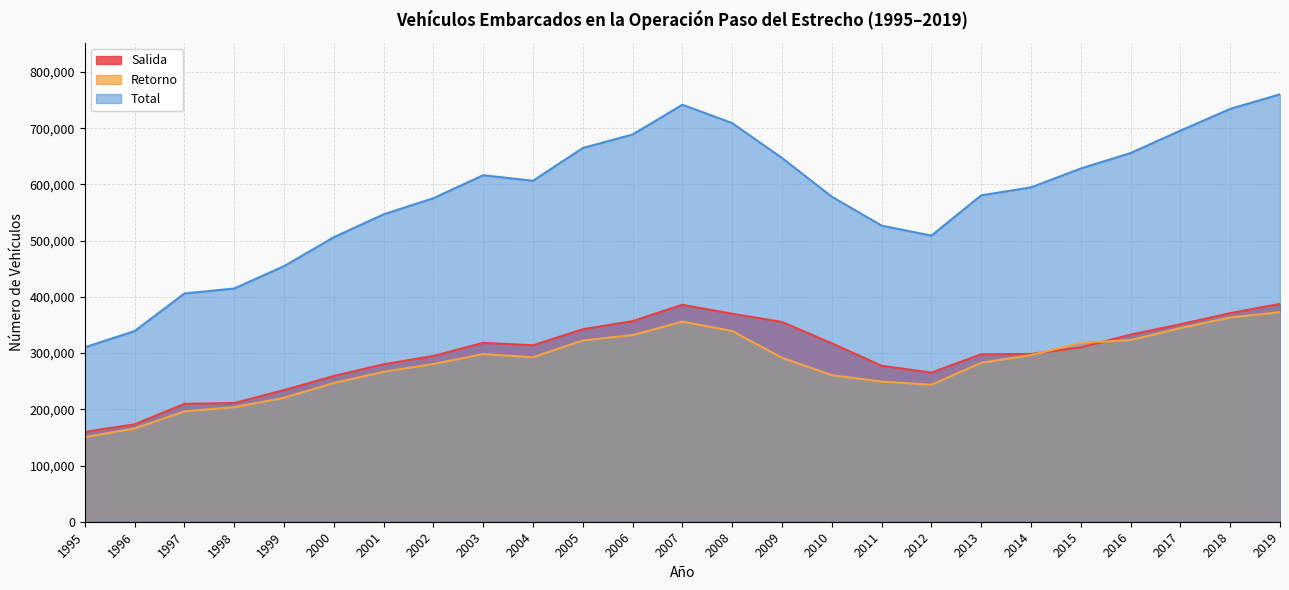

How many lines are shown in the chart?

3